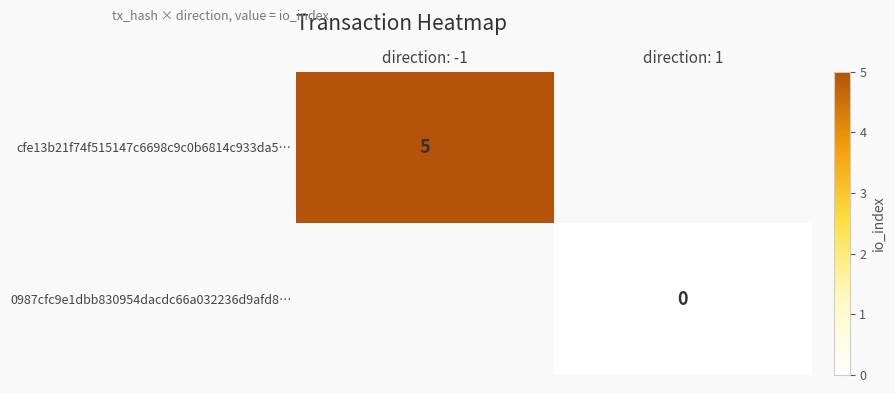

How many categories are shown in the chart?

2